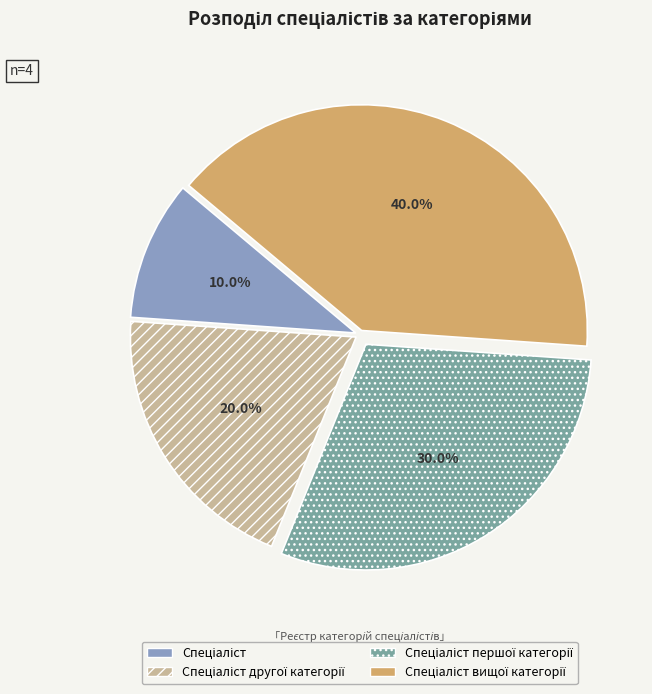

Which category has the smallest portion of the pie?

Спеціаліст